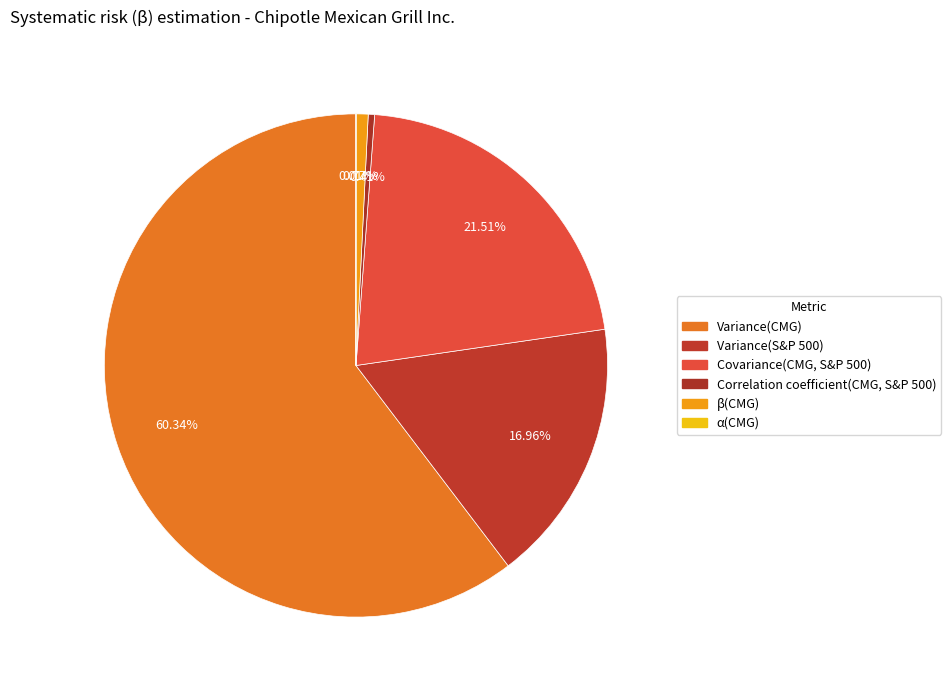

How many slices are in this pie chart?

6